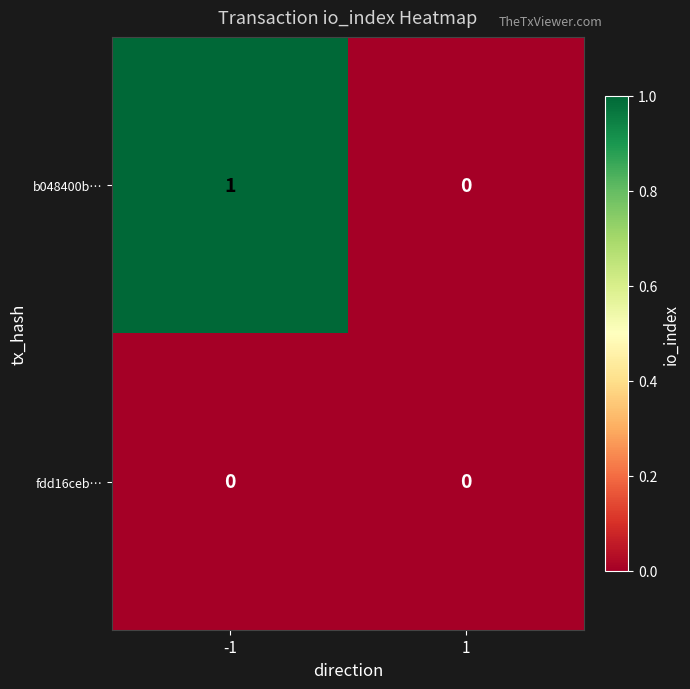

Between -1 and 1, which series saw the biggest shift?

b048400b…